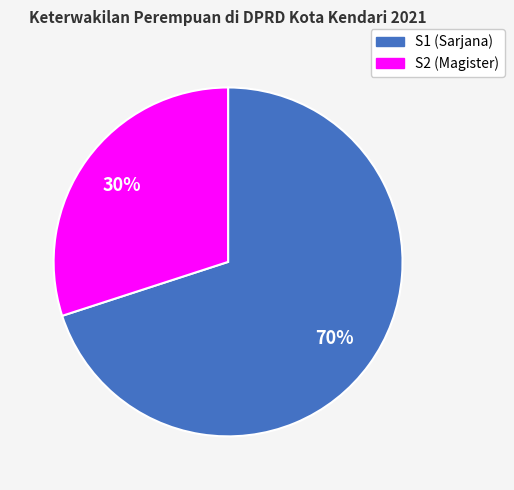

Is there a majority slice in this chart?

Yes